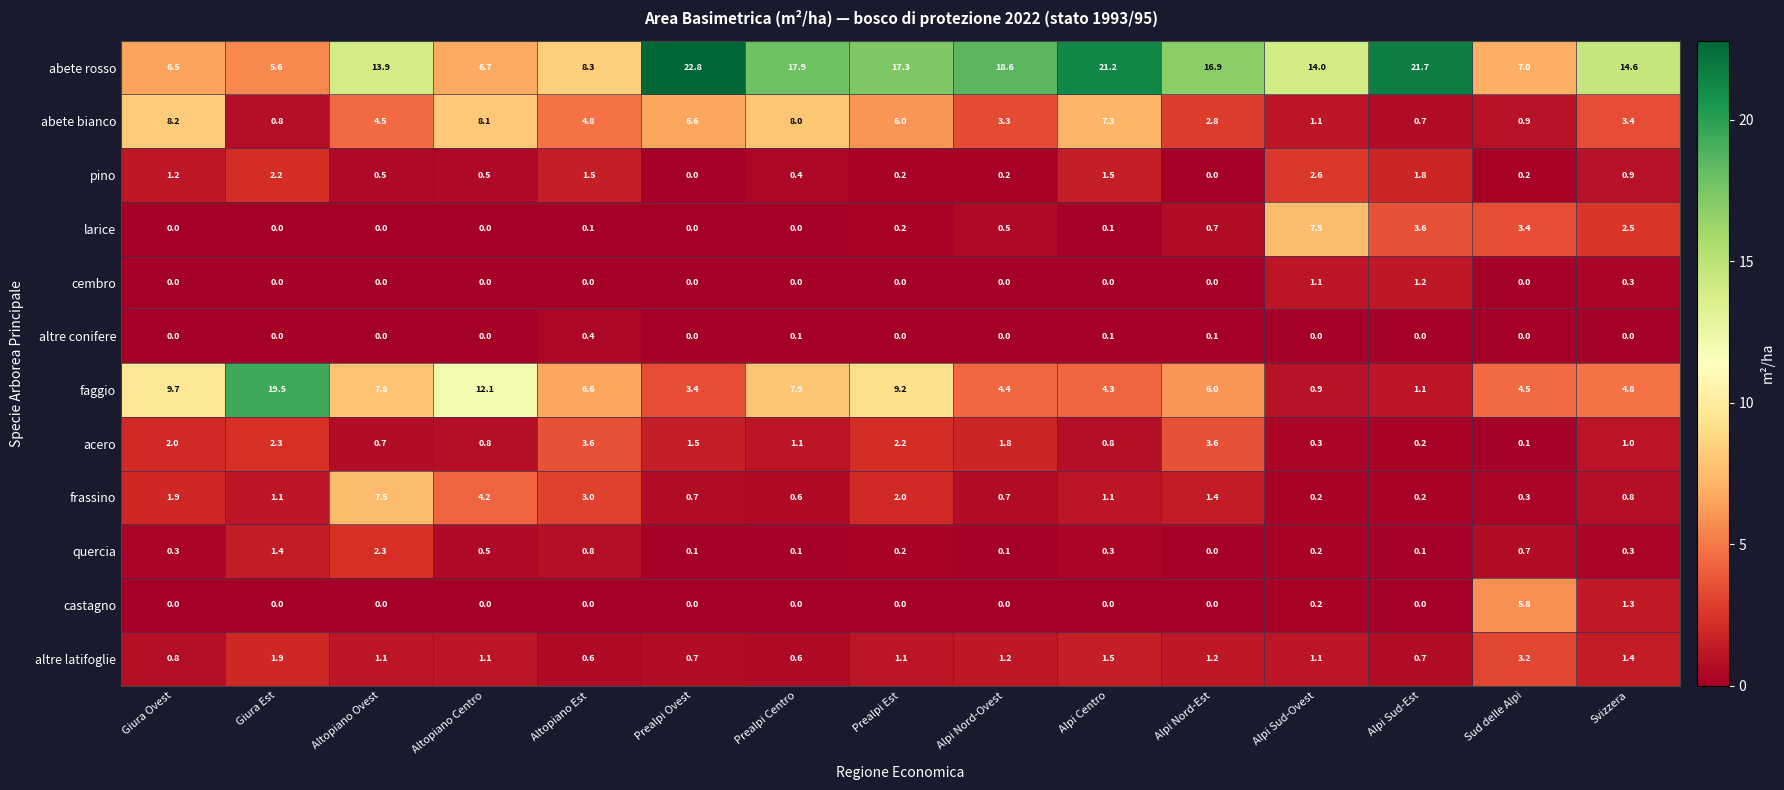

Read the faggio value at Altopiano Ovest.

7.8